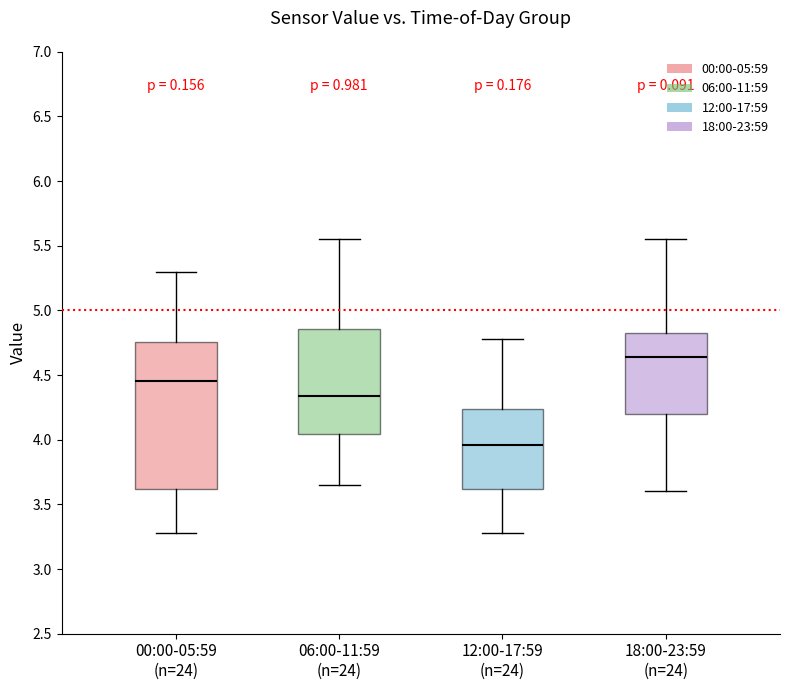

Reading left to right, transcribe this box plot: for each box, give where its median line is, the range the box spans, and where its two whiskers end, as read against the y-axis. The values are not printed on the chart, so give them approximately, as read against the axis.

00:00-05:59 (n=24): median 4.45, box 3.60 to 4.75, whiskers 3.30 to 5.30
06:00-11:59 (n=24): median 4.35, box 4.05 to 4.85, whiskers 3.65 to 5.55
12:00-17:59 (n=24): median 3.95, box 3.60 to 4.25, whiskers 3.30 to 4.80
18:00-23:59 (n=24): median 4.65, box 4.20 to 4.85, whiskers 3.60 to 5.55